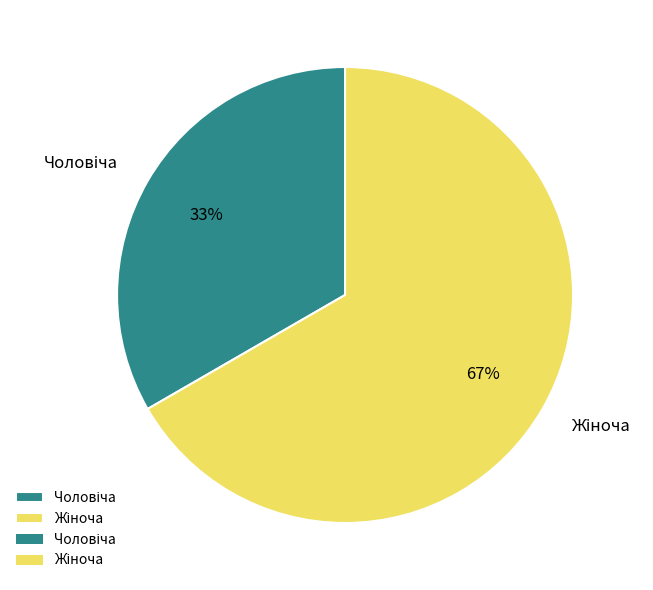

To the nearest percent, what is the average slice percentage?

50%